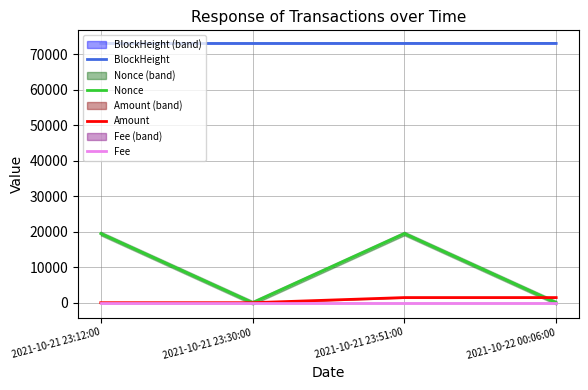

At which category does the chart reach its minimum across all series?

2021-10-21 23:30:00